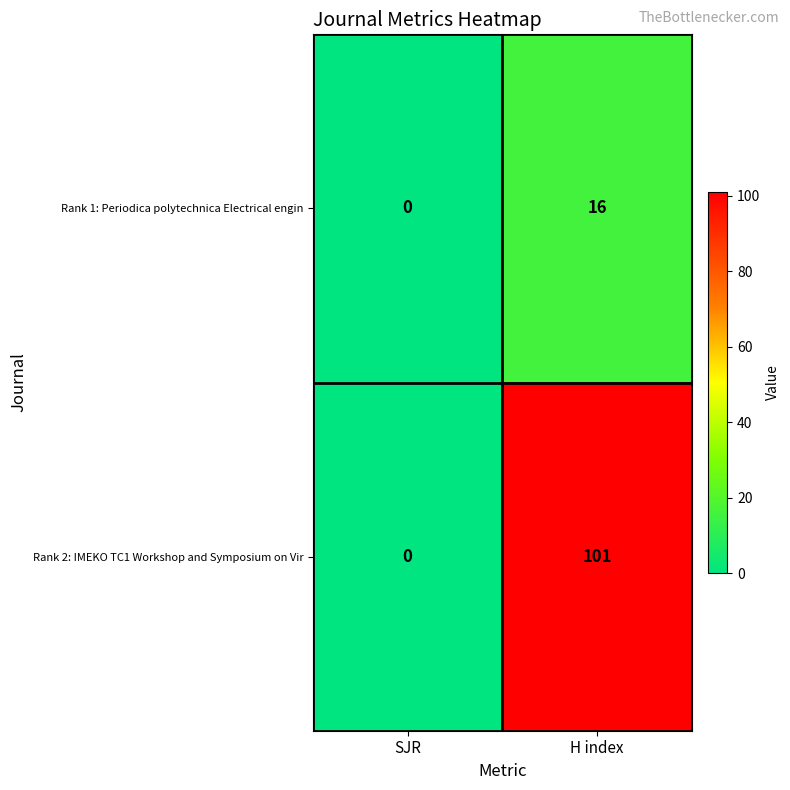

What is the difference between the highest and lowest values at H index?

85